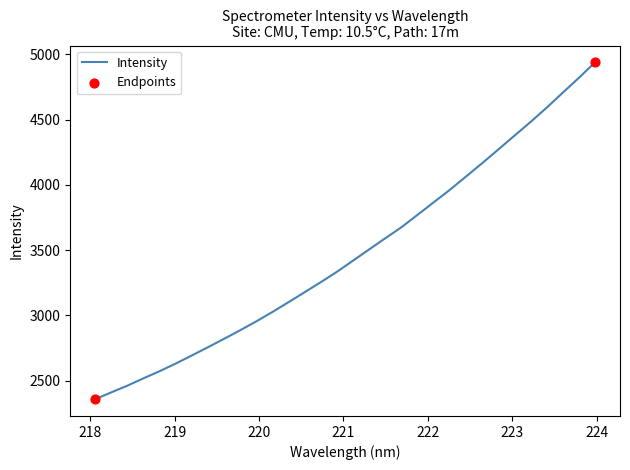

What is the difference between the maximum and minimum values?

2580.3